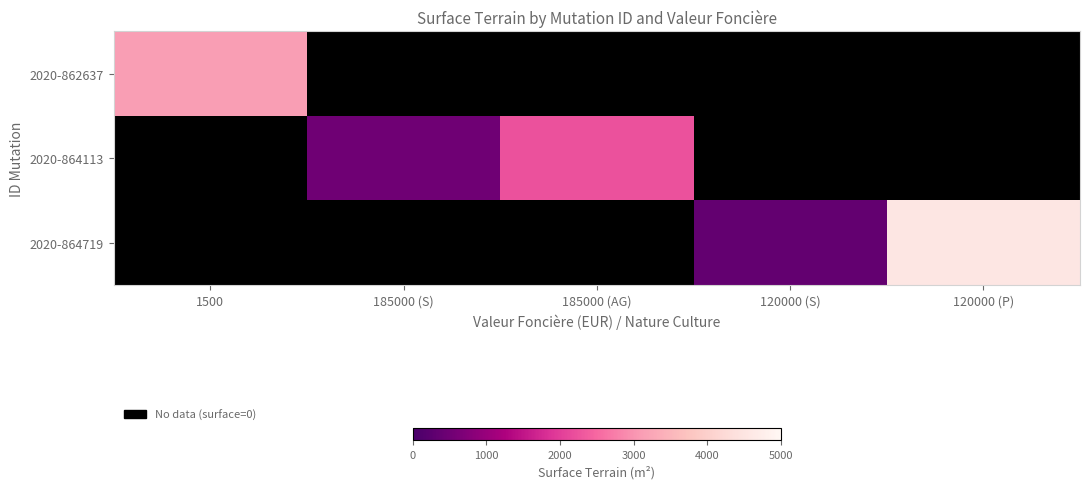

Which series changed the most between 120000 (S) and 120000 (P)?

2020-864719